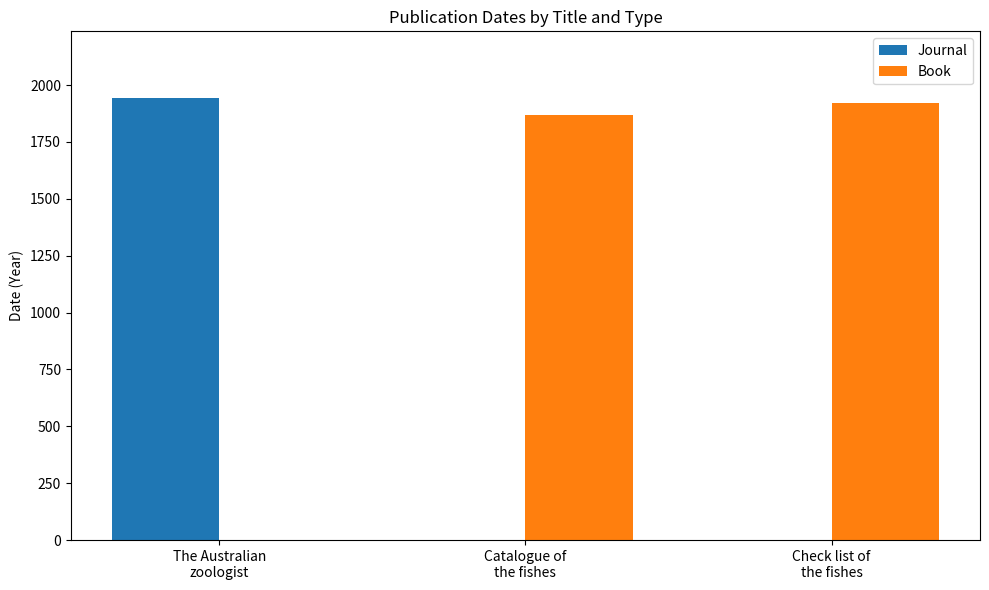

How many groups of bars are there?

3